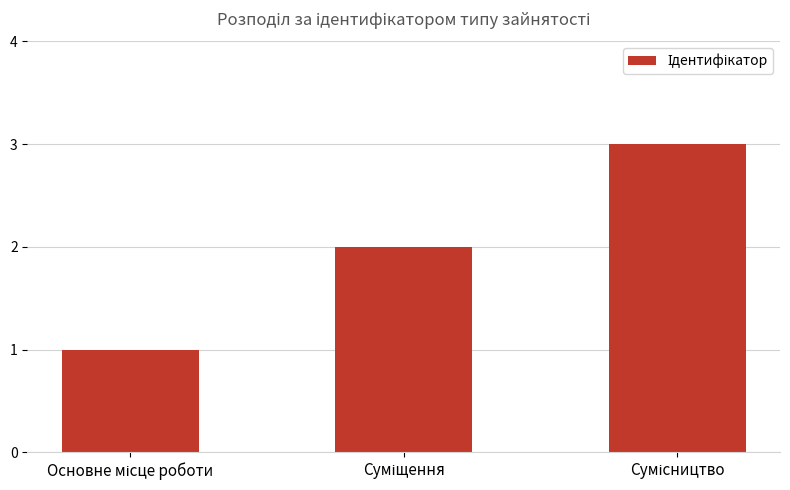

What is the sum of all values?

6